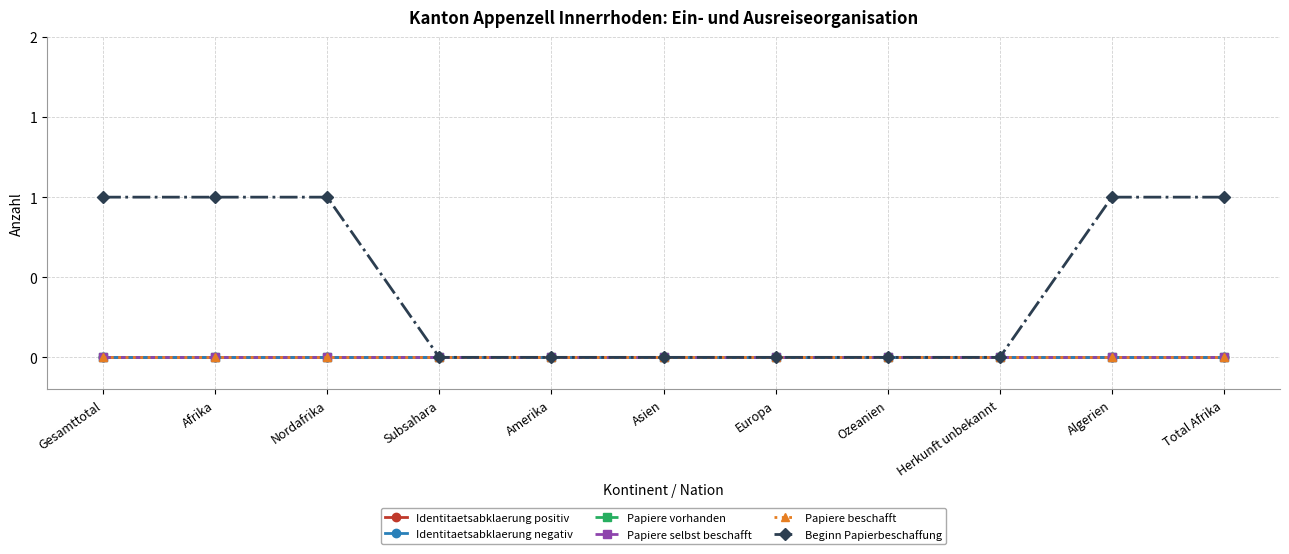

Is this an area chart (filled region under the line)?

No